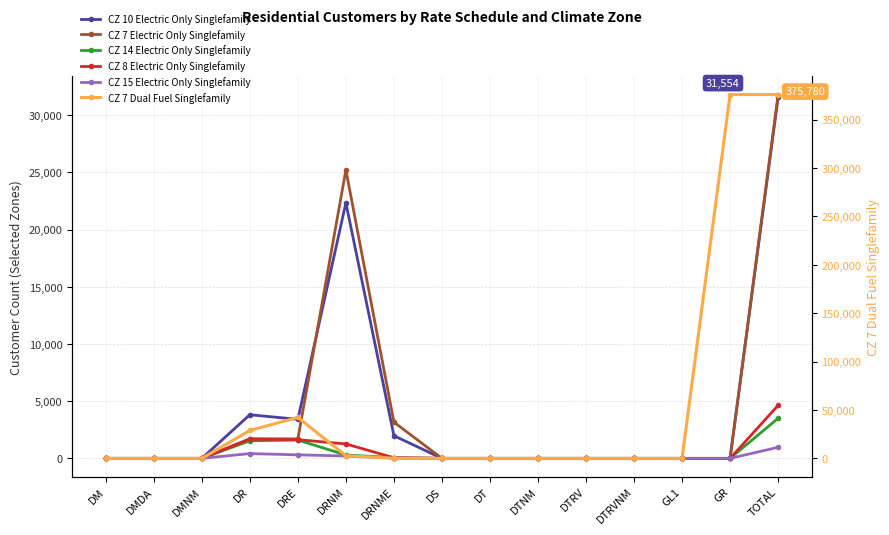

True or false: CZ 7 Dual Fuel Singlefamily has more than 2 interior local peaks.

False